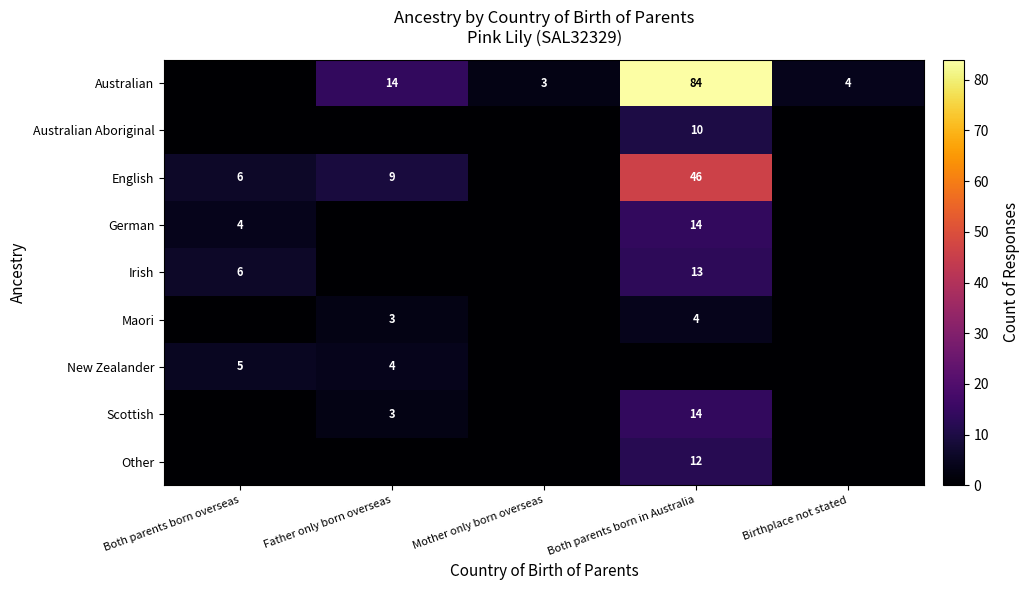

The value of Maori at Father only born overseas is 4. True or false?

False